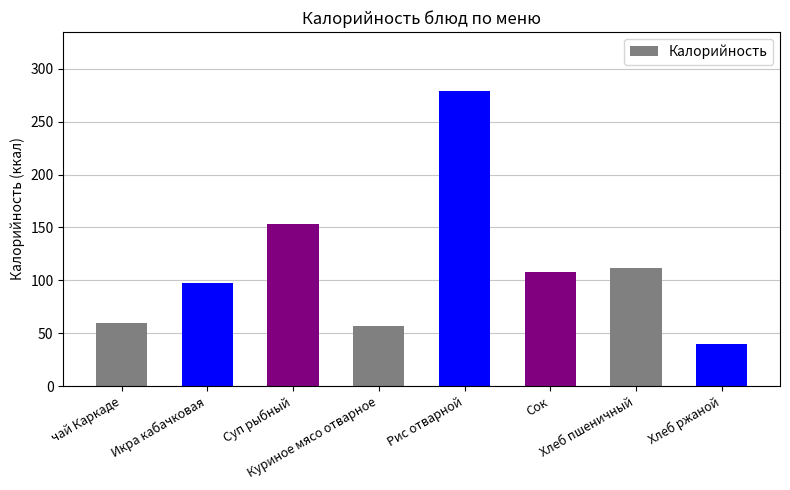

Reading left to right, transcribe all the data shown in this chart.

чай Каркаде=60	Икра кабачковая=97	Суп рыбный=153	Куриное мясо отварное=57	Рис отварной=279	Сок=108	Хлеб пшеничный=112	Хлеб ржаной=40